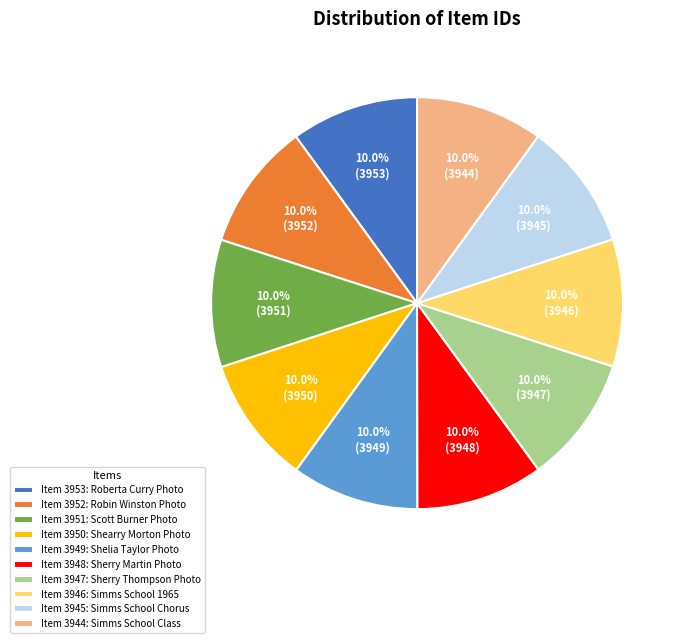

How many slices are in this pie chart?

10